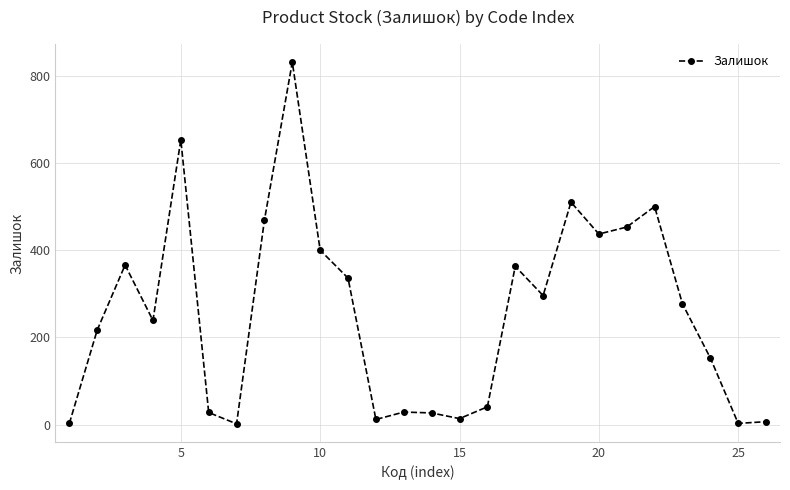

What is the maximum value shown in the chart?

831